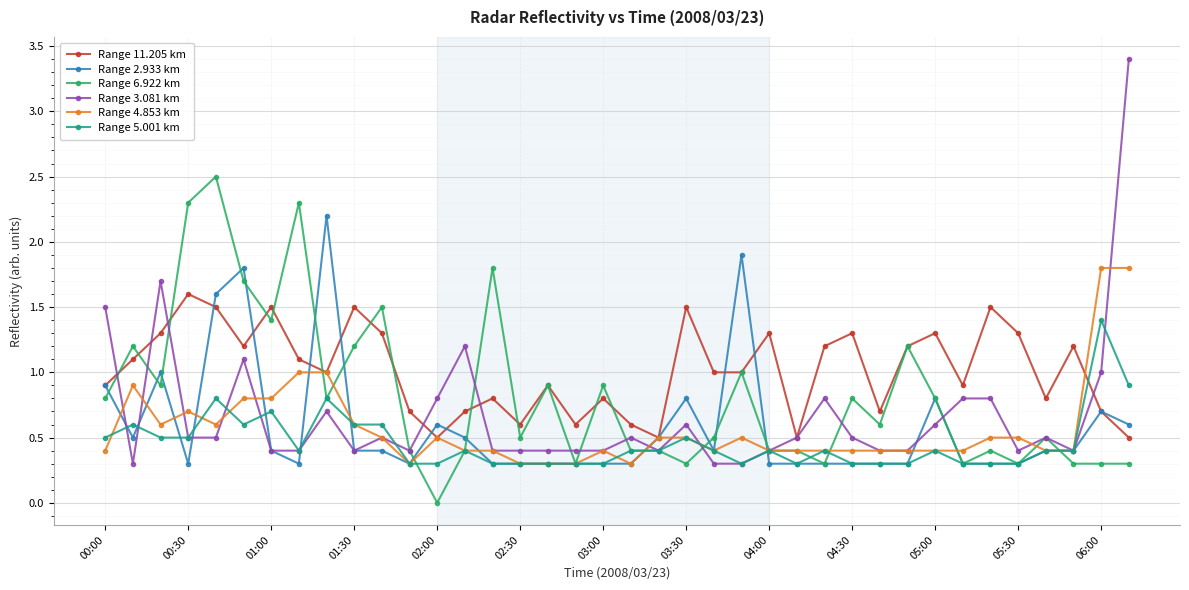

What is the difference between the maximum and minimum values in the Range 3.081 km series?

3.1